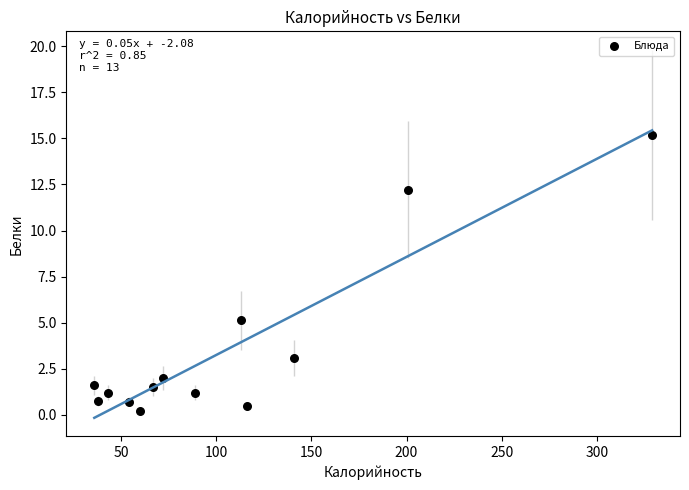

What Y value in the scatter plot is closest to 7?

5.1